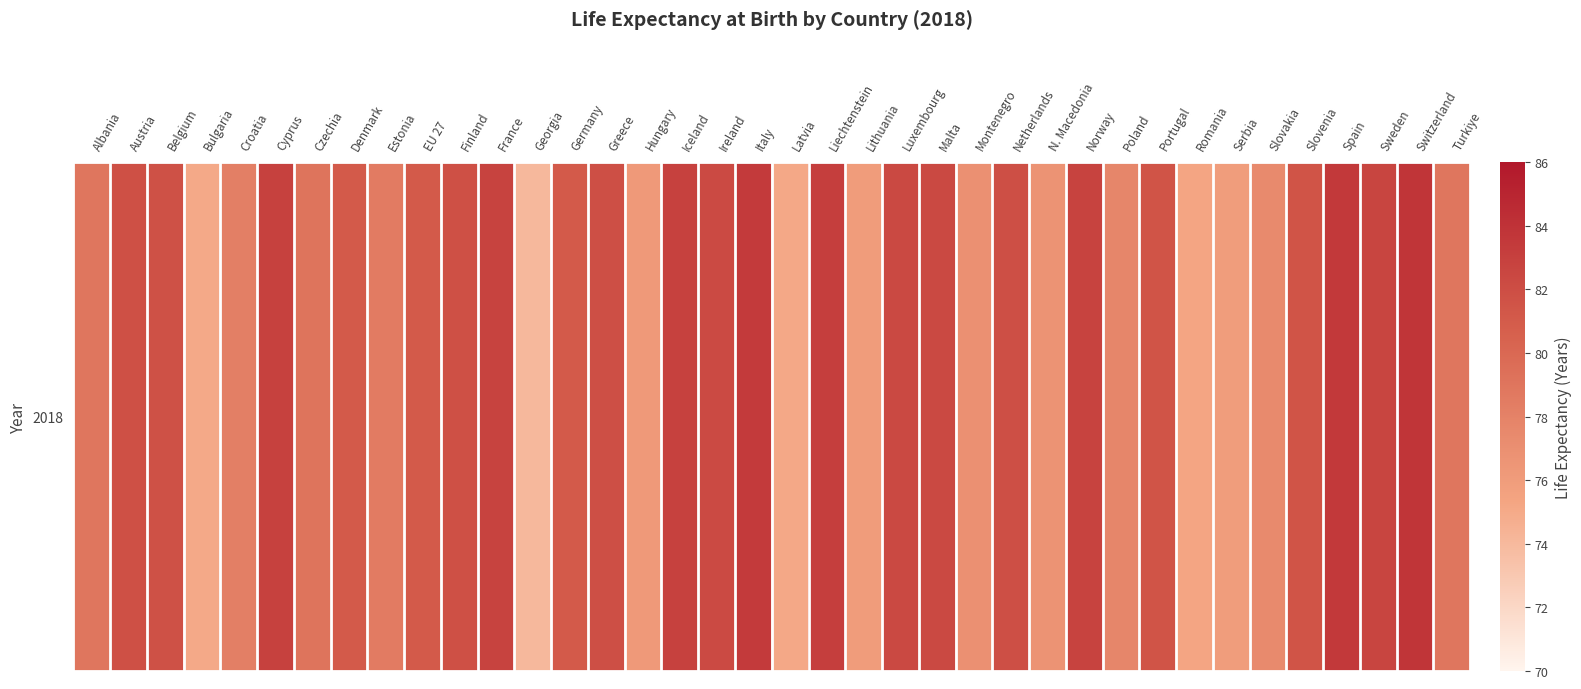

At which label is the value closest to 78?

Croatia